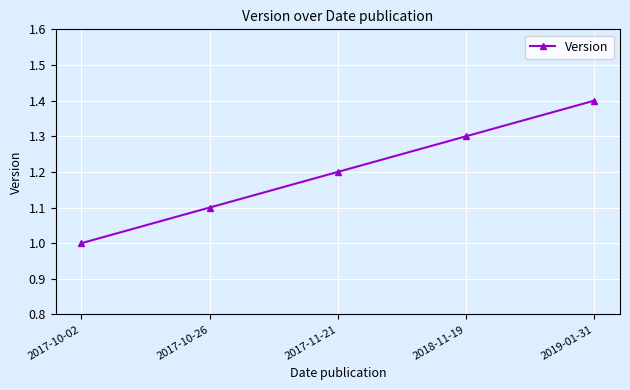

The value at 2018-11-19 is 0.5. True or false?

False